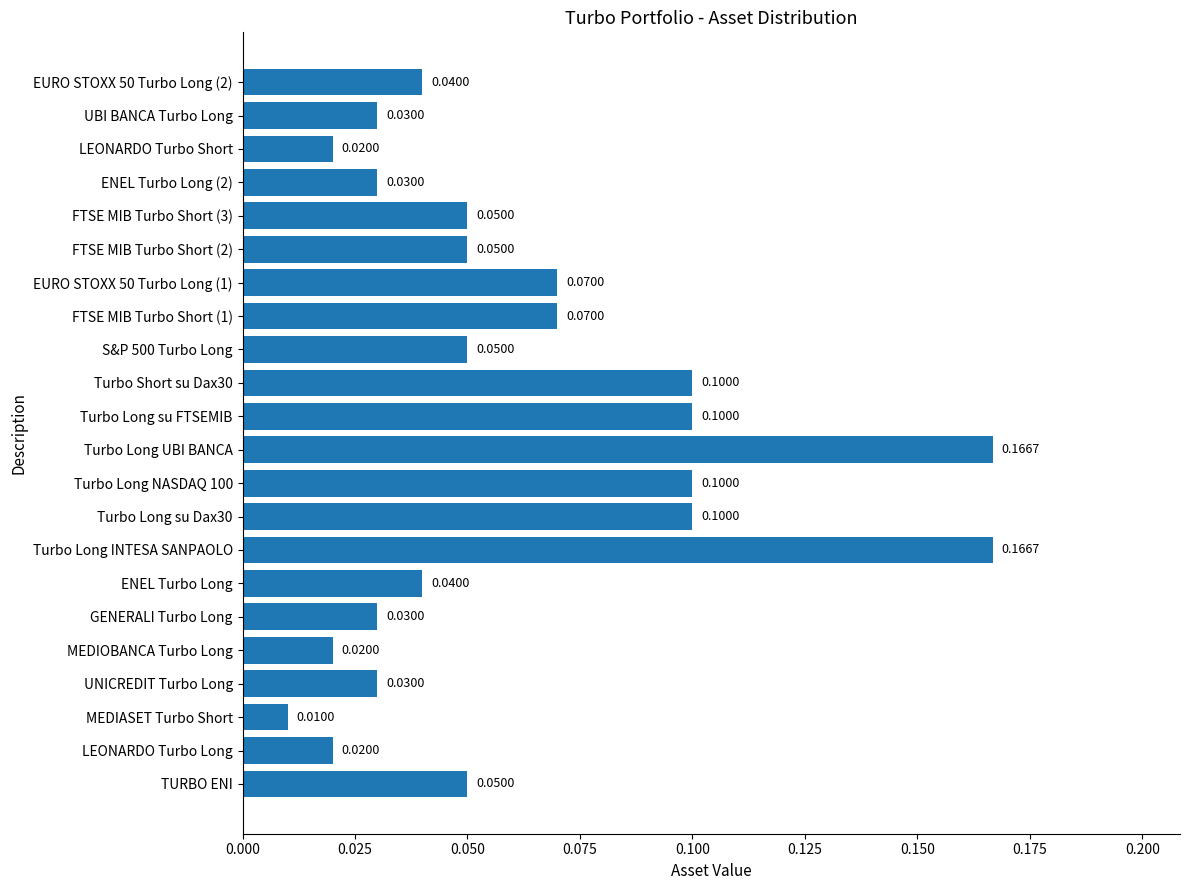

At which category does the chart reach its minimum across all series?

MEDIASET Turbo Short